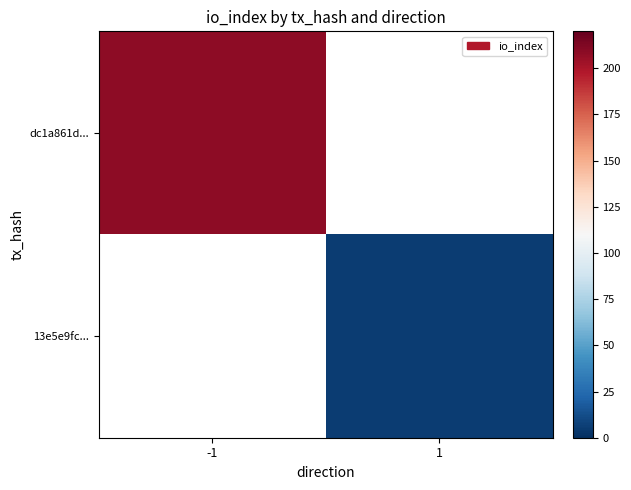

Count the number of data series in this chart.

2